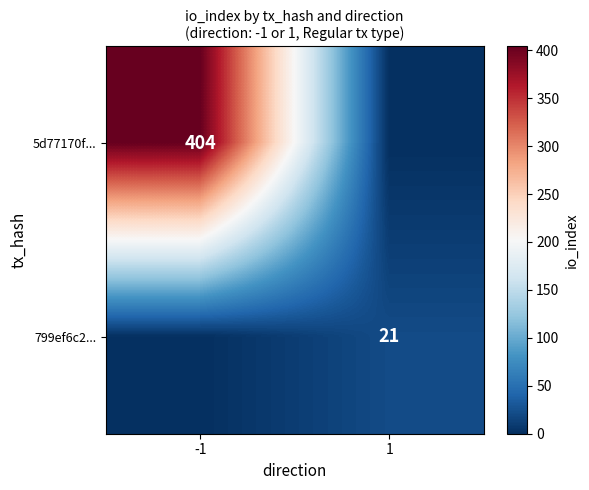

The 799ef6c2... series shows 34 at 1. True or false?

False